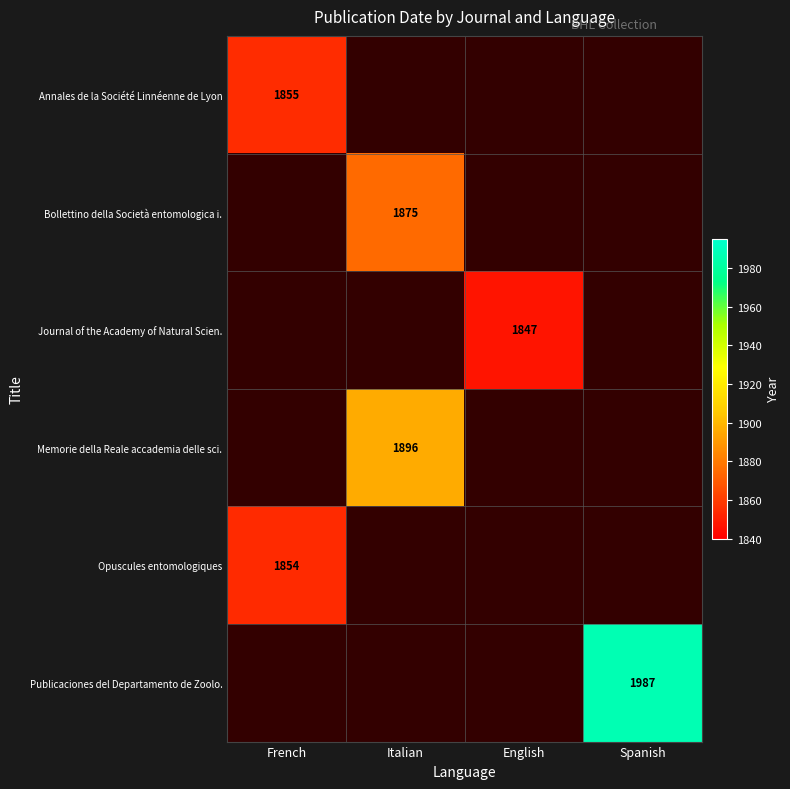

Is it true that Memorie della Reale accademia delle sci. equals 2823 at Italian?

False